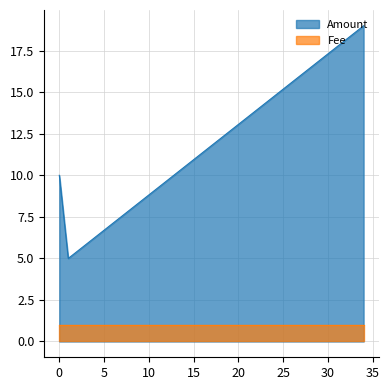

Does the chart have visible grid lines?

Yes